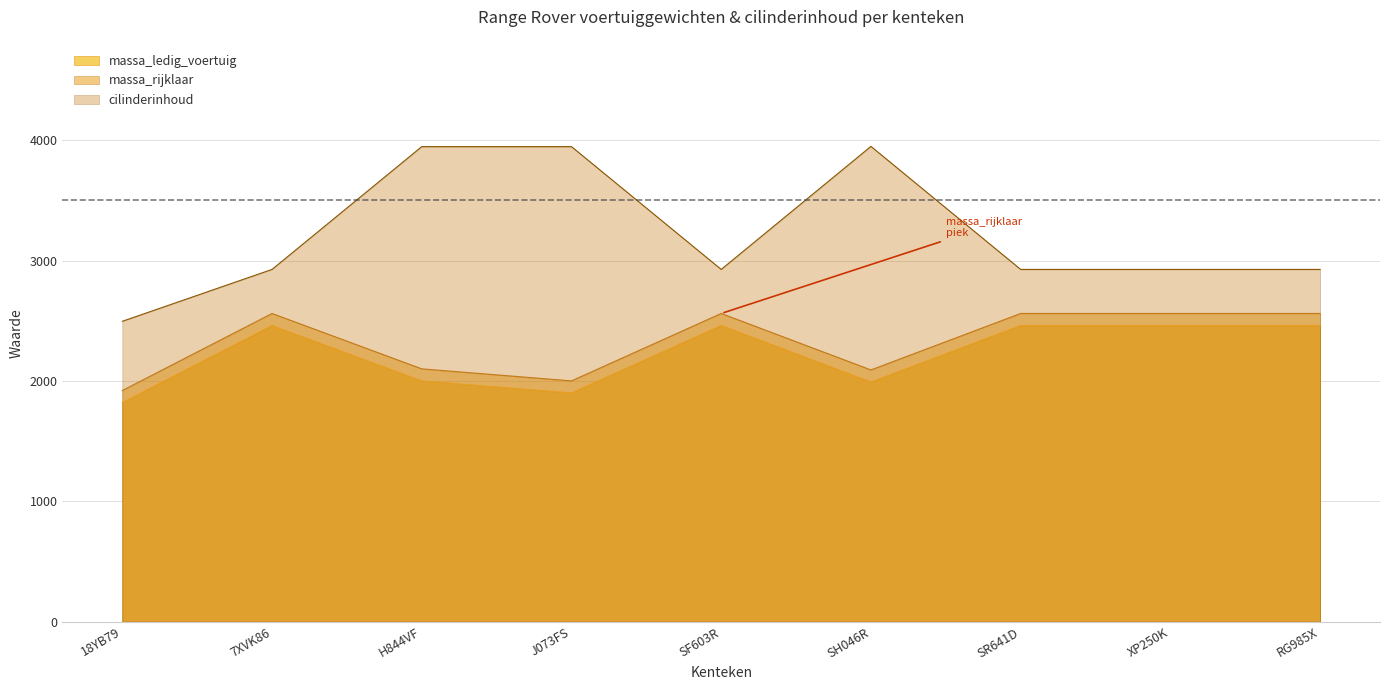

True or false: cilinderinhoud has more than 2 interior local peaks.

False